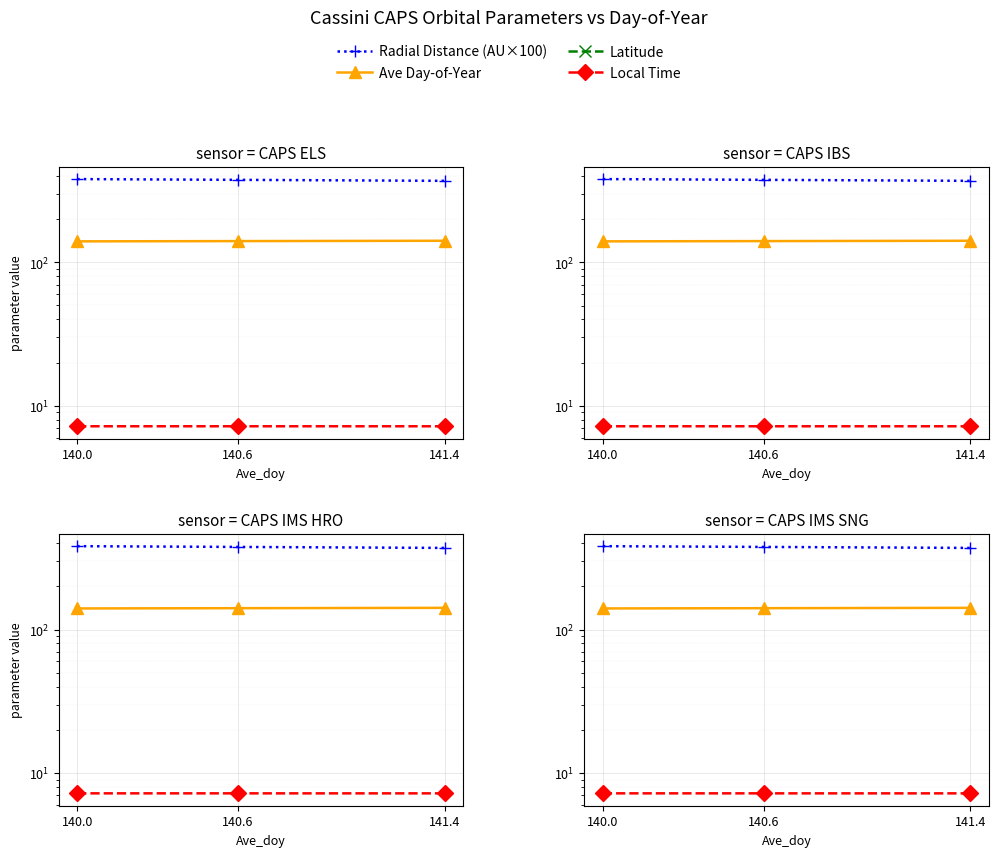

Which category has the highest value in the Radial Distance (AU×100) series?

140.0